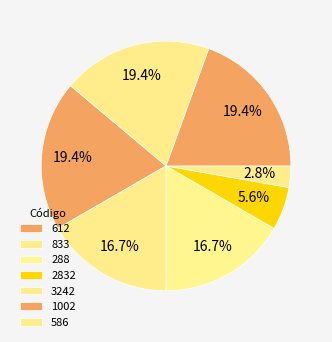

What is the change in value from 612 to 2832?

-5